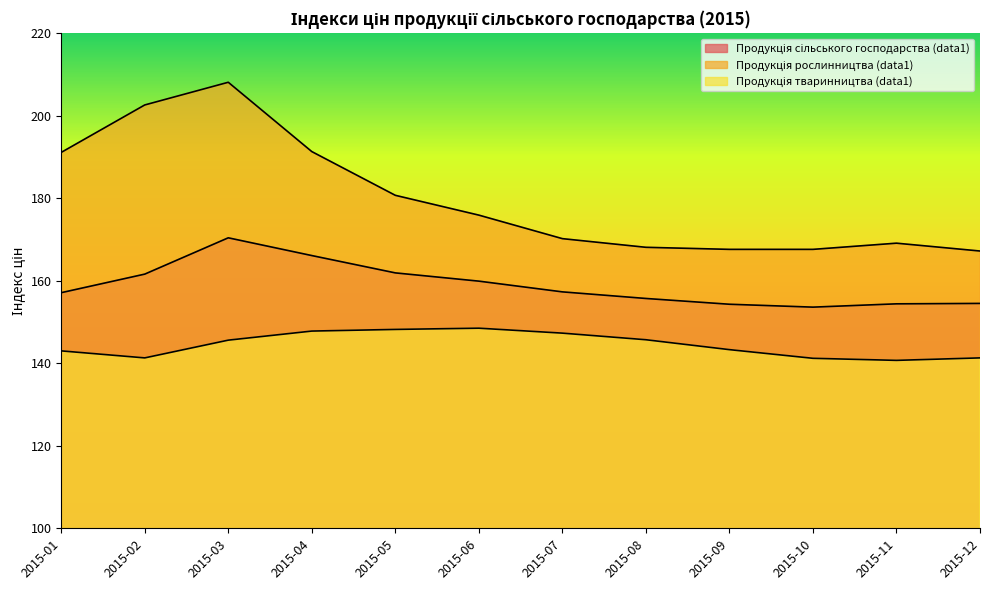

Is it true that Продукція рослинництва (data1) equals 202.6 at 2015-02?

True